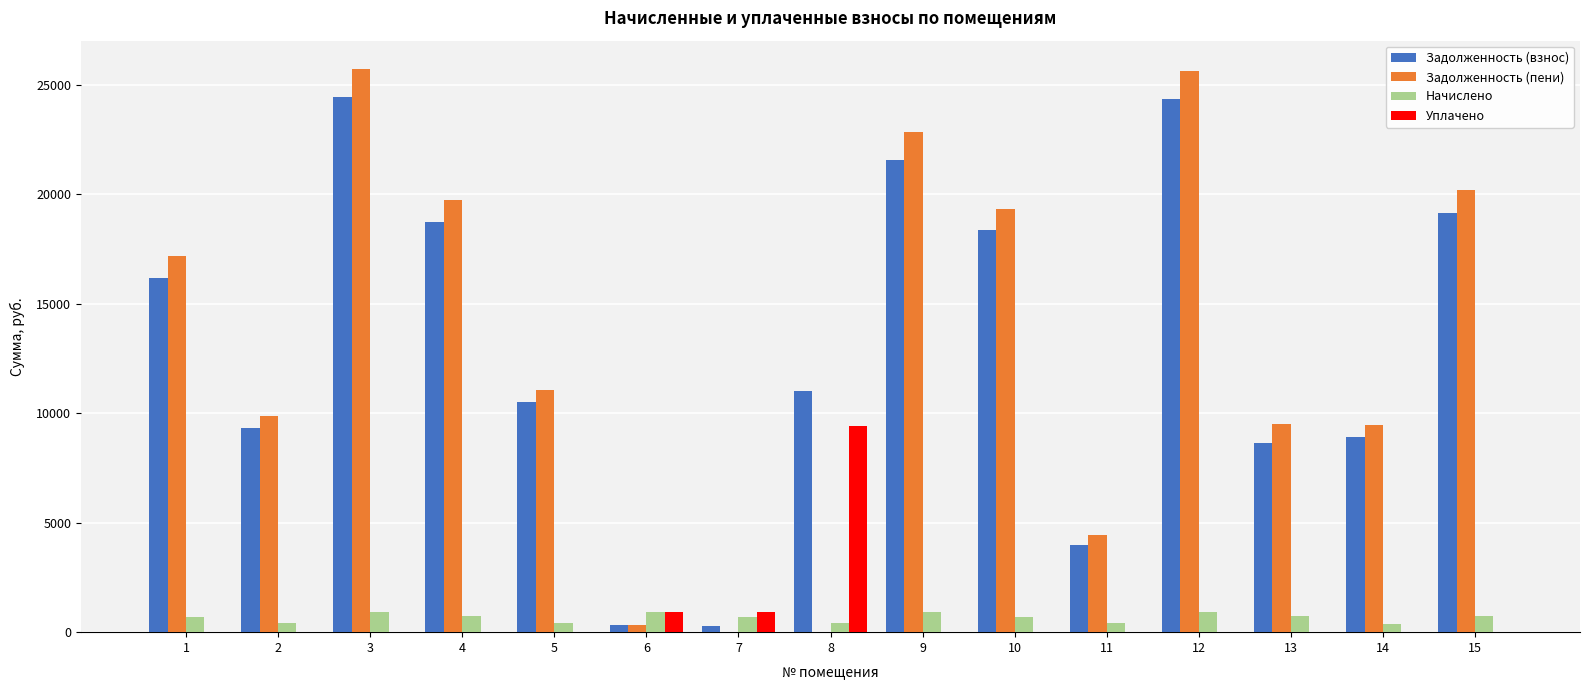

The value of Задолженность (взнос) at 9 is 21552.0. True or false?

True